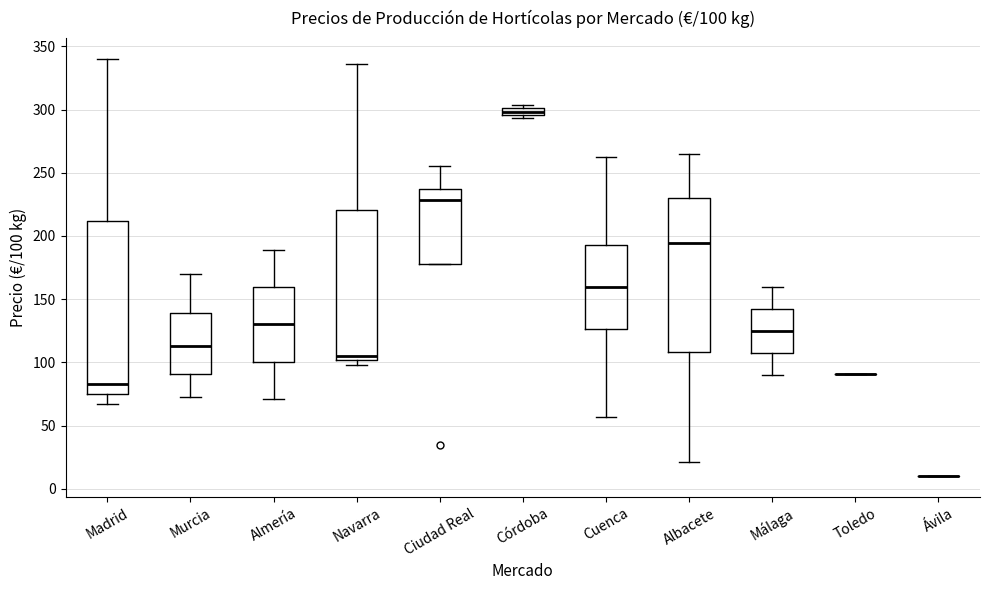

Comparing the boxes themselves (not the whiskers), which one is the tallest?

Madrid